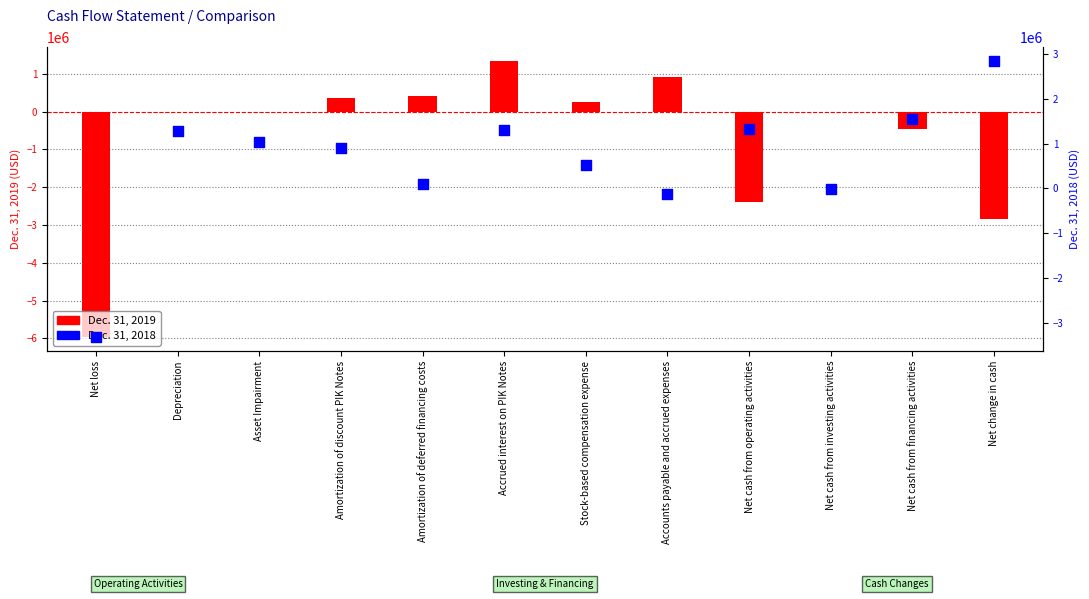

What is the total value across all series at Net cash from operating activities?

-1055061